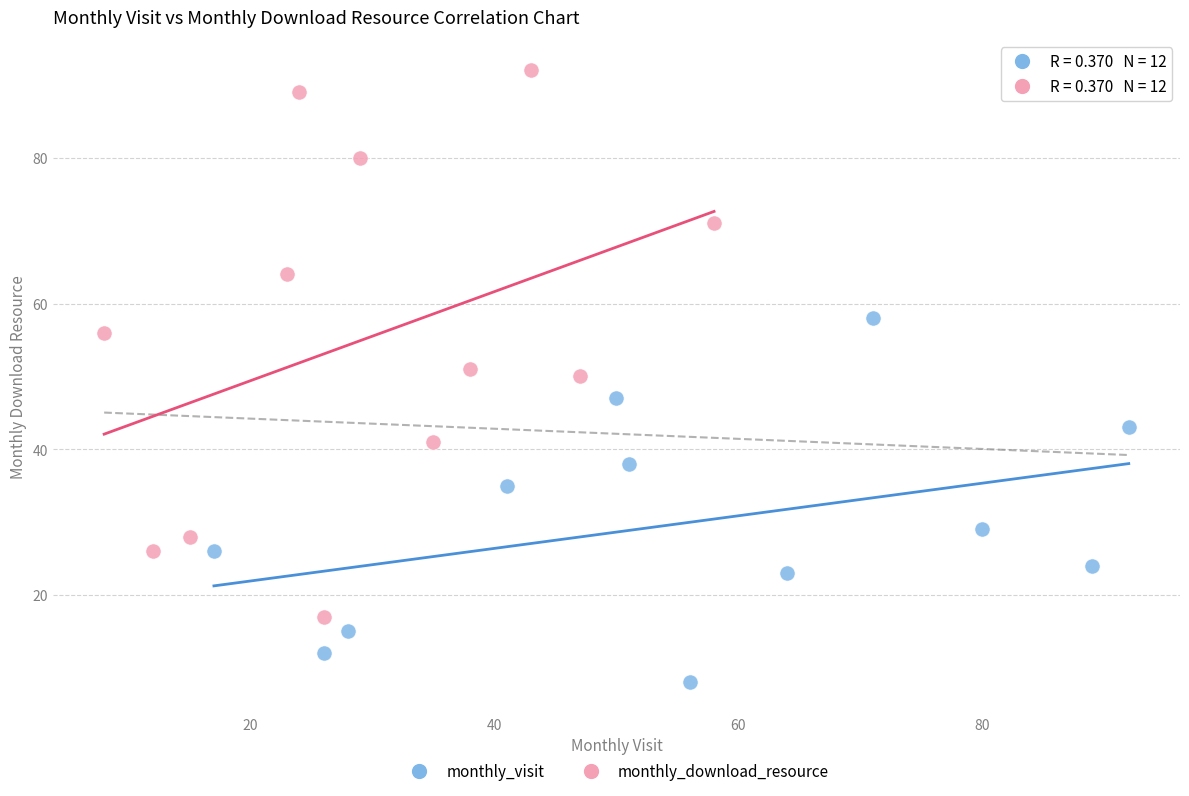

Which series reaches the minimum Y coordinate?

monthly_visit